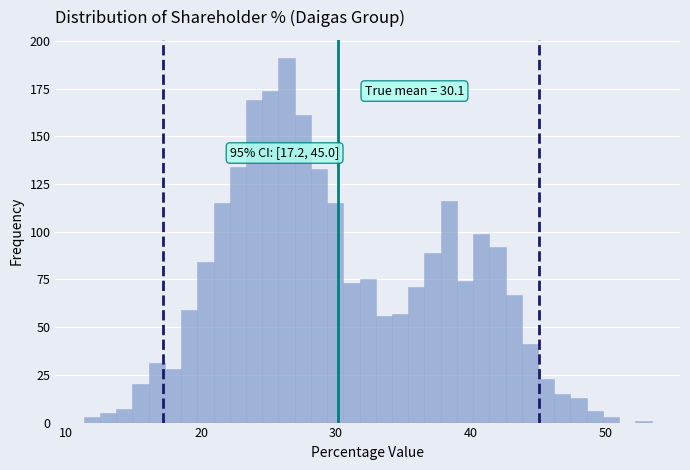

Around what value on the x-axis is the tallest bar? Give the approximate position of its centre, as read against the axis.

26